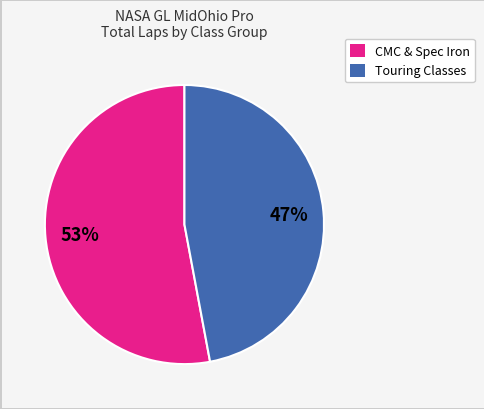

To the nearest percent, what is the average slice percentage?

50%